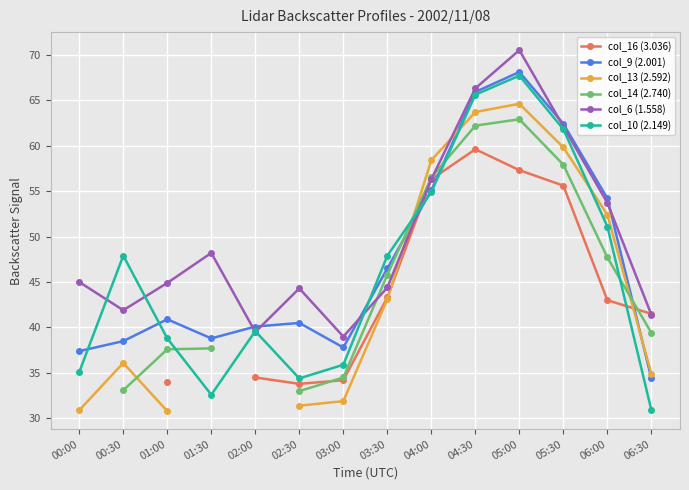

At which category does col_9 (2.001) reach its first local peak?

01:00